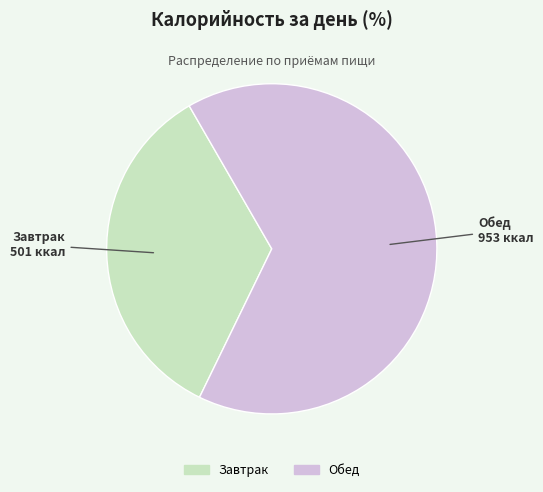

The Завтрак slice represents 25% of the pie. True or false?

False